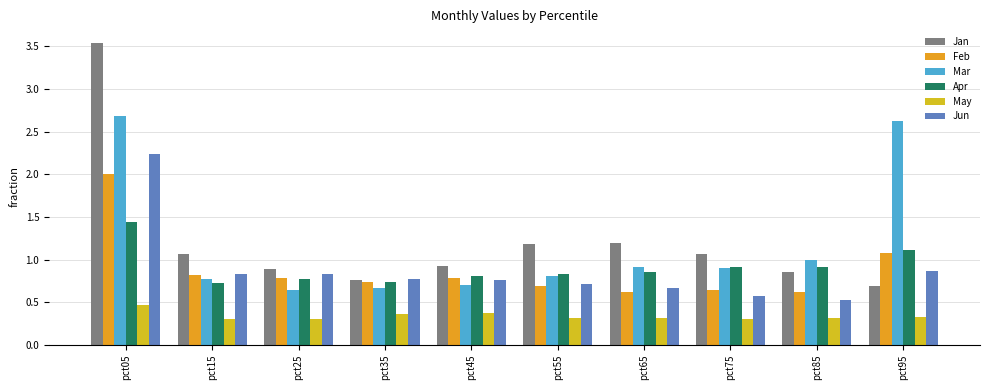

What is the greatest value displayed?

3.5